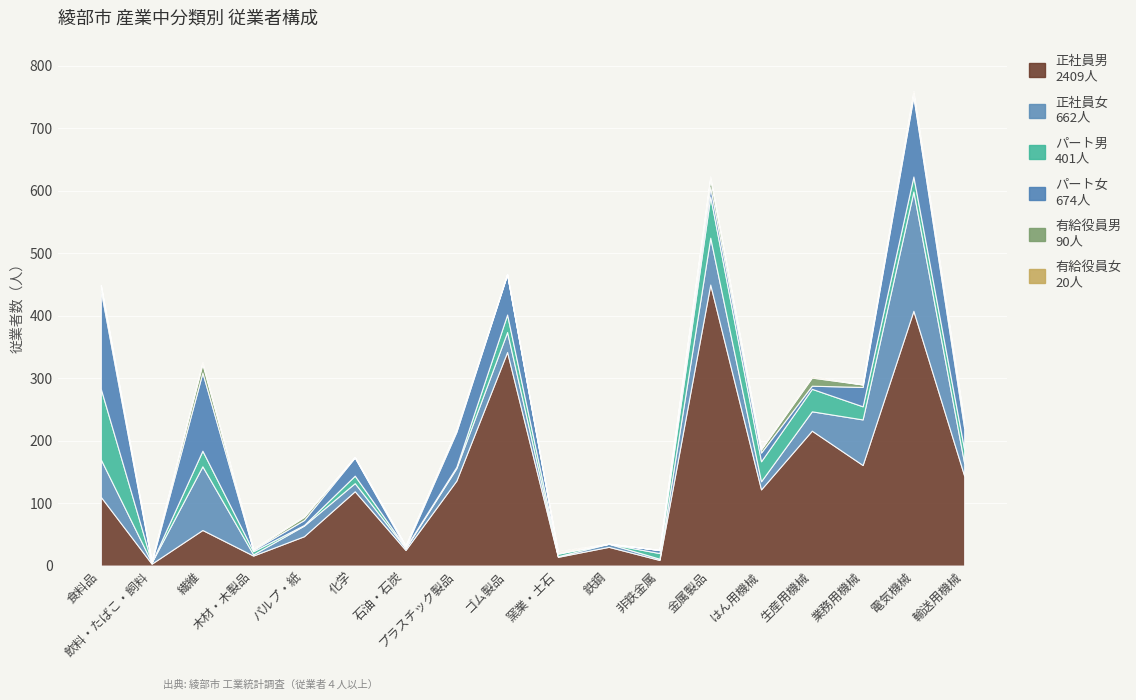

The 有給役員女 series shows 3 at 金属製品. True or false?

True